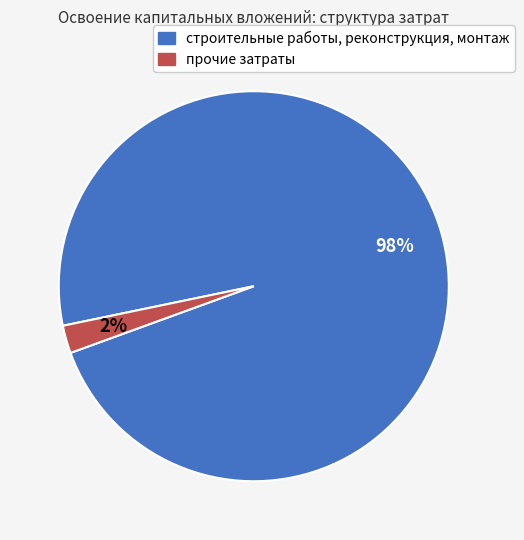

What is the largest slice in the pie chart?

строительные работы, реконструкция, монтаж